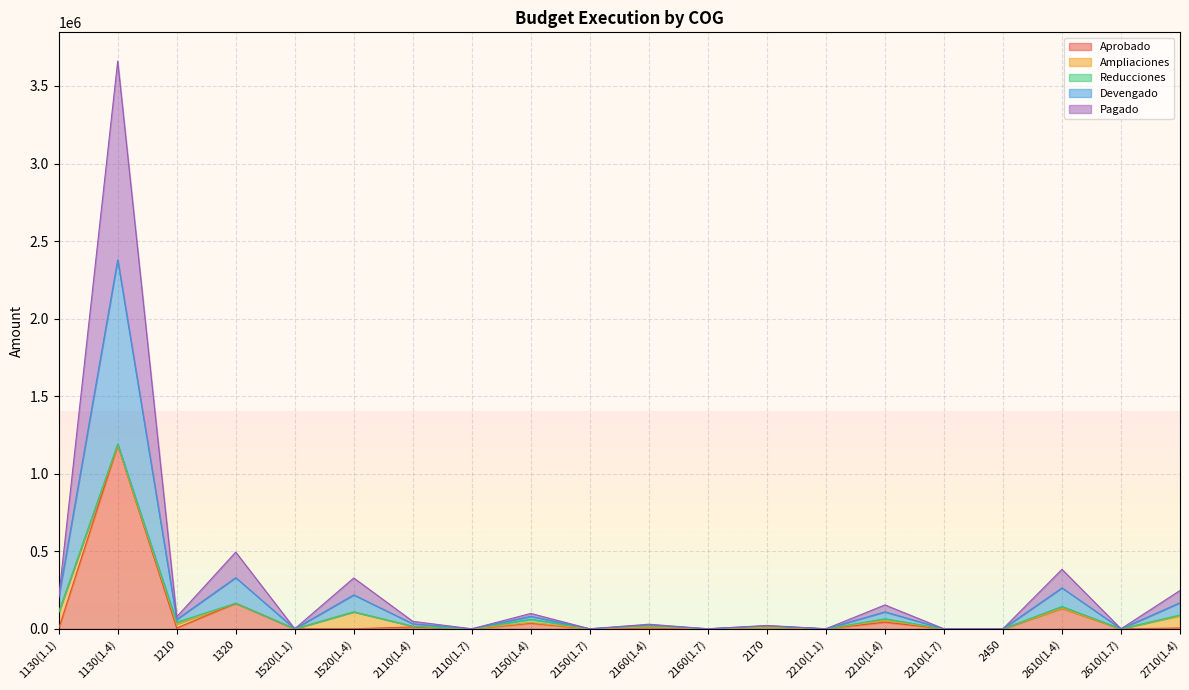

Does the chart display data point markers on the line(s)?

No